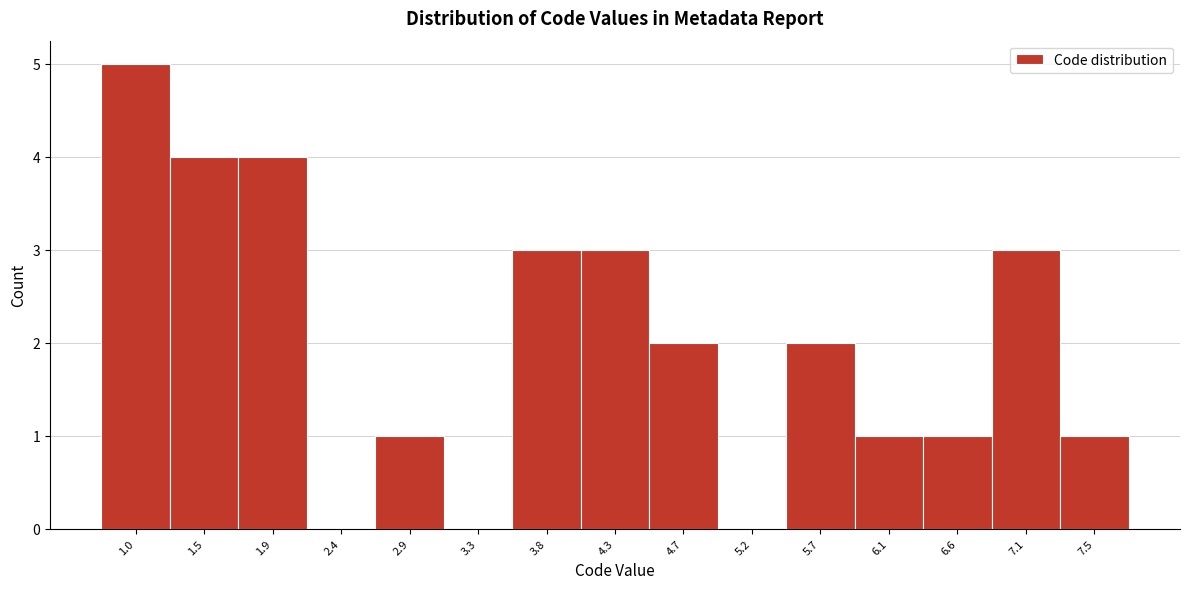

Reading left to right, extract all data points from this chart.

1.0=5	1.5=4	1.9=4	2.4=0	2.9=1	3.3=0	3.8=3	4.3=3	4.7=2	5.2=0	5.7=2	6.1=1	6.6=1	7.1=3	7.5=1